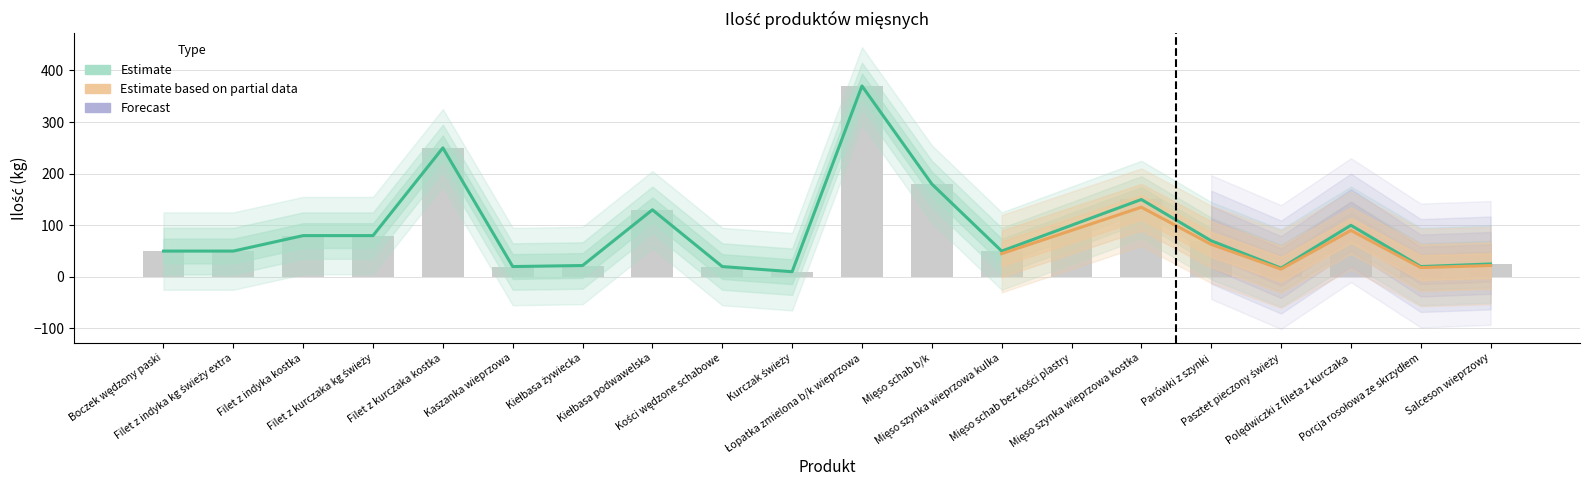

Which series changed the most between Kurczak świeży and Łopatka zmielona b/k wieprzowa?

Estimate